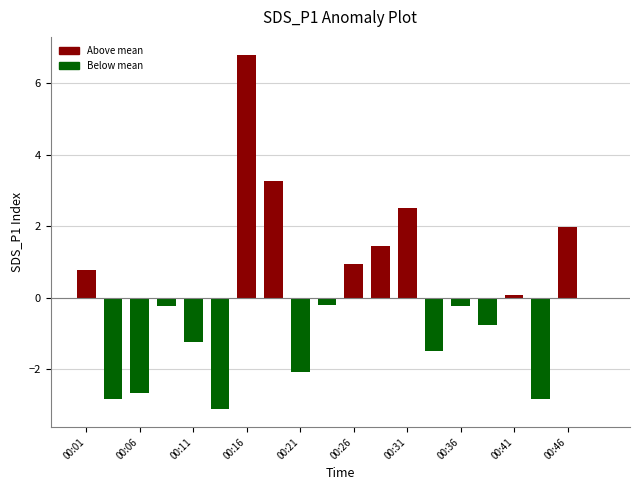

What is the greatest value displayed?

6.8